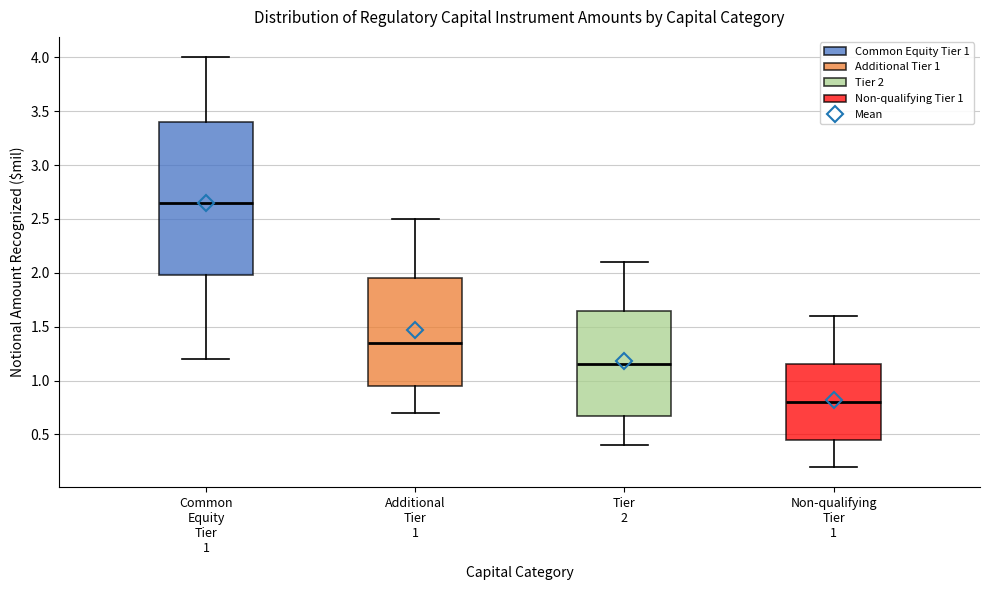

Where is the lower edge of the box for Additional Tier 1 on the y-axis? The values are not printed on the chart, so give them approximately, as read against the axis.

0.95